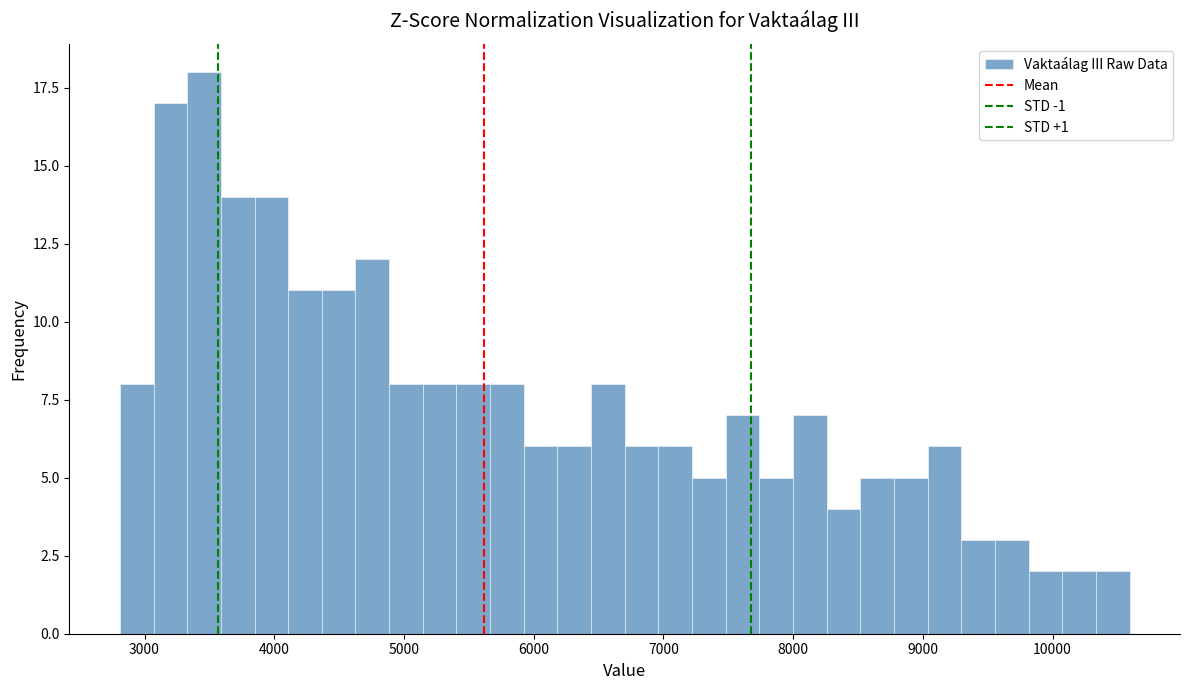

Around what value on the x-axis is the tallest bar? Give the approximate position of its centre, as read against the axis.

3500